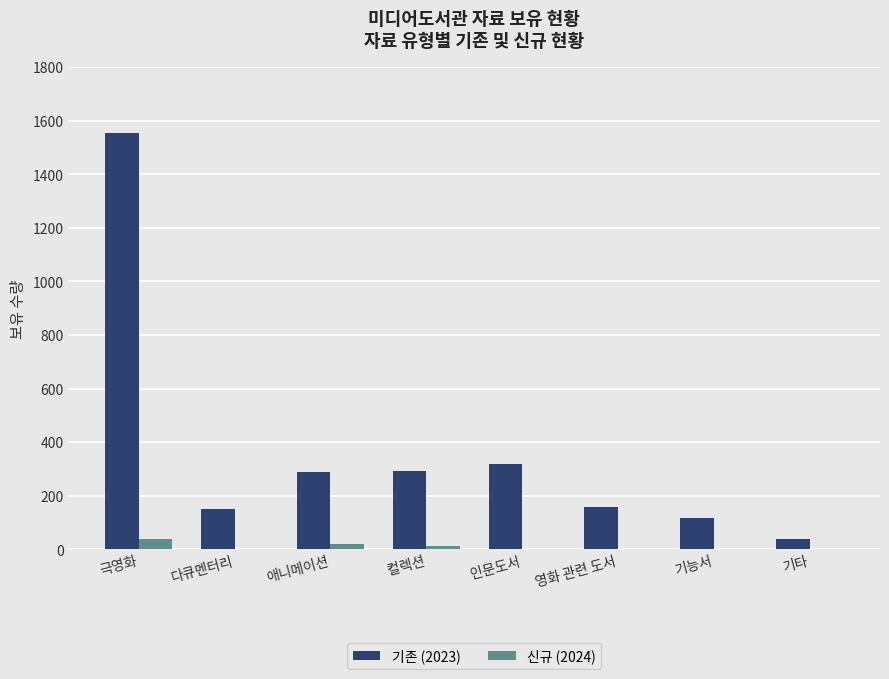

What is the sum of all 신규 (2024) values?

68